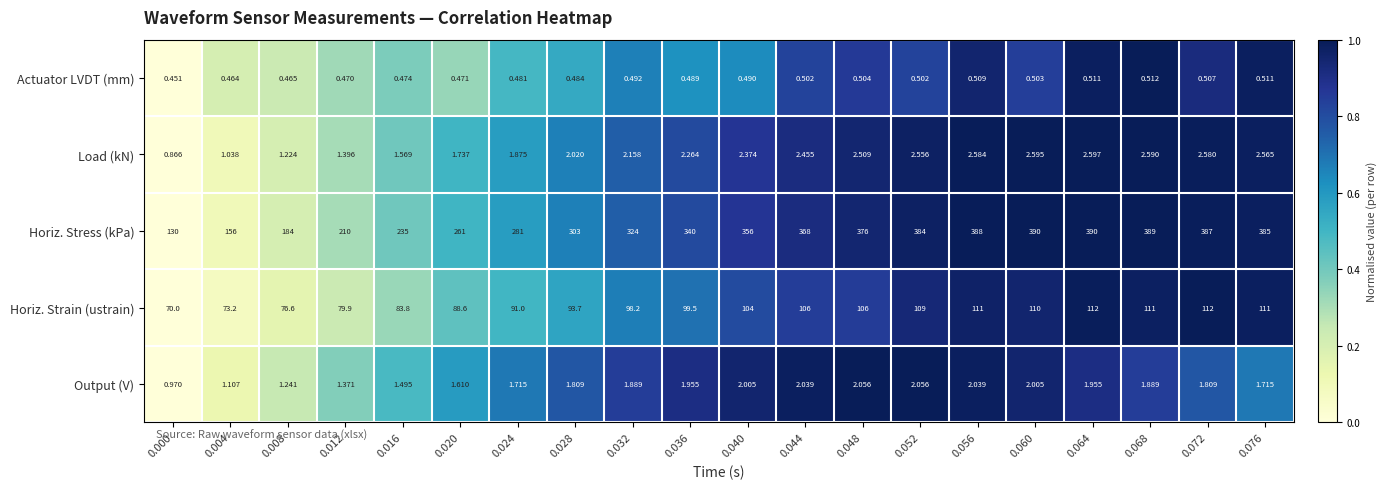

Rank the series at 0.048 from lowest to highest value.

Actuator LVDT (mm), Output (V), Load (kN), Horiz. Strain (ustrain), Horiz. Stress (kPa)